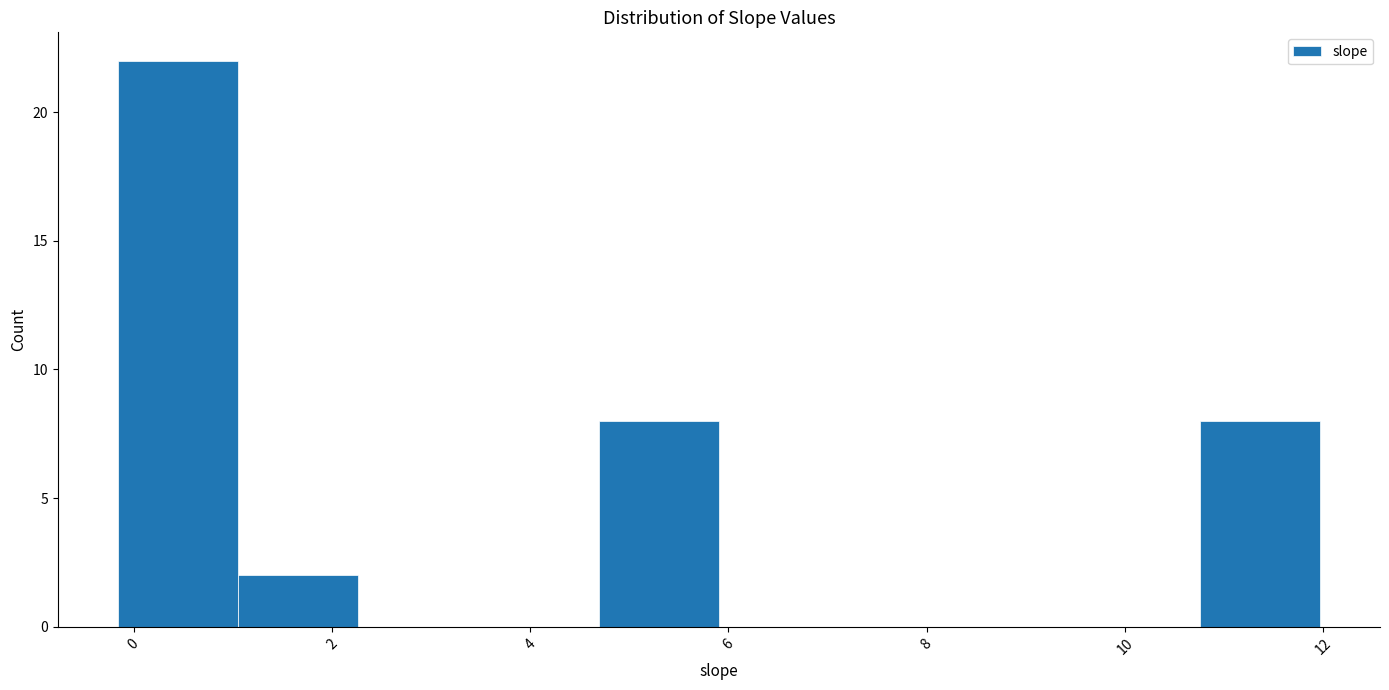

How tall is the bar that spans 4.6 to 6.0 on the x-axis? Neither the bar edges nor the heights are printed on the chart, so give them approximately, as read against the axes.

8